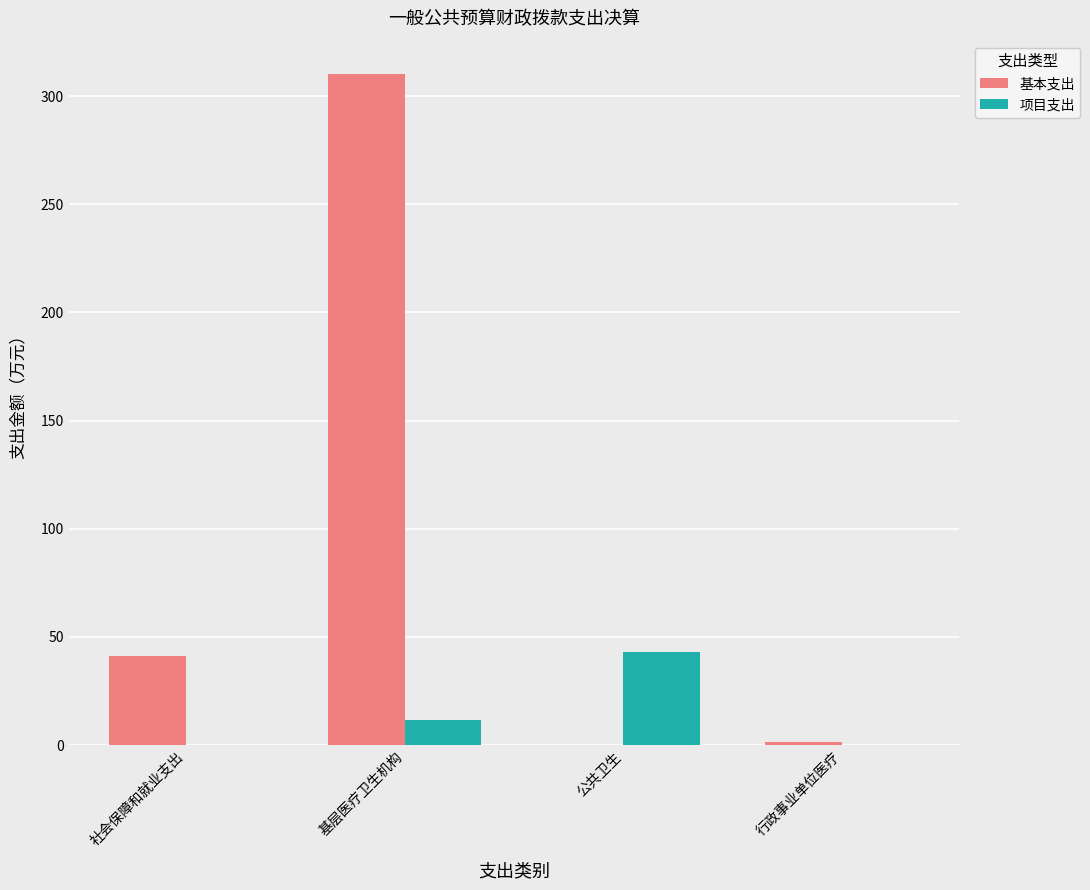

What is the spread (max minus min) of values at 行政事业单位医疗?

1.5